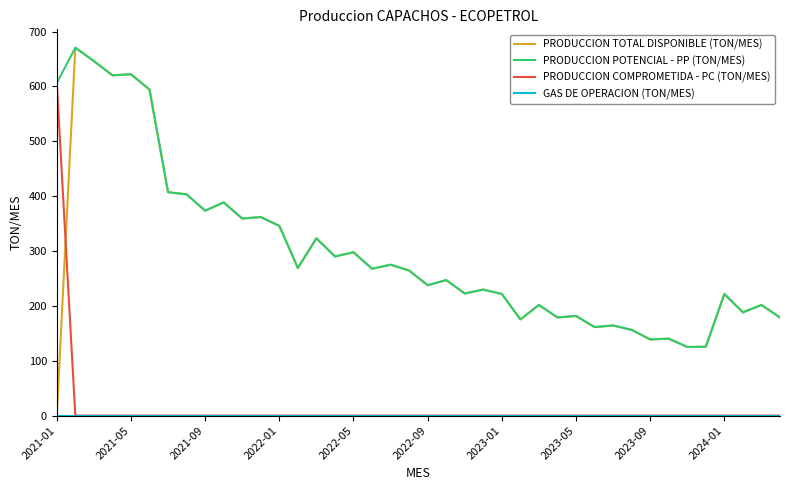

After their last crossing, which series has the higher values: PRODUCCION COMPROMETIDA - PC (TON/MES) or PRODUCCION TOTAL DISPONIBLE (TON/MES)?

PRODUCCION TOTAL DISPONIBLE (TON/MES)